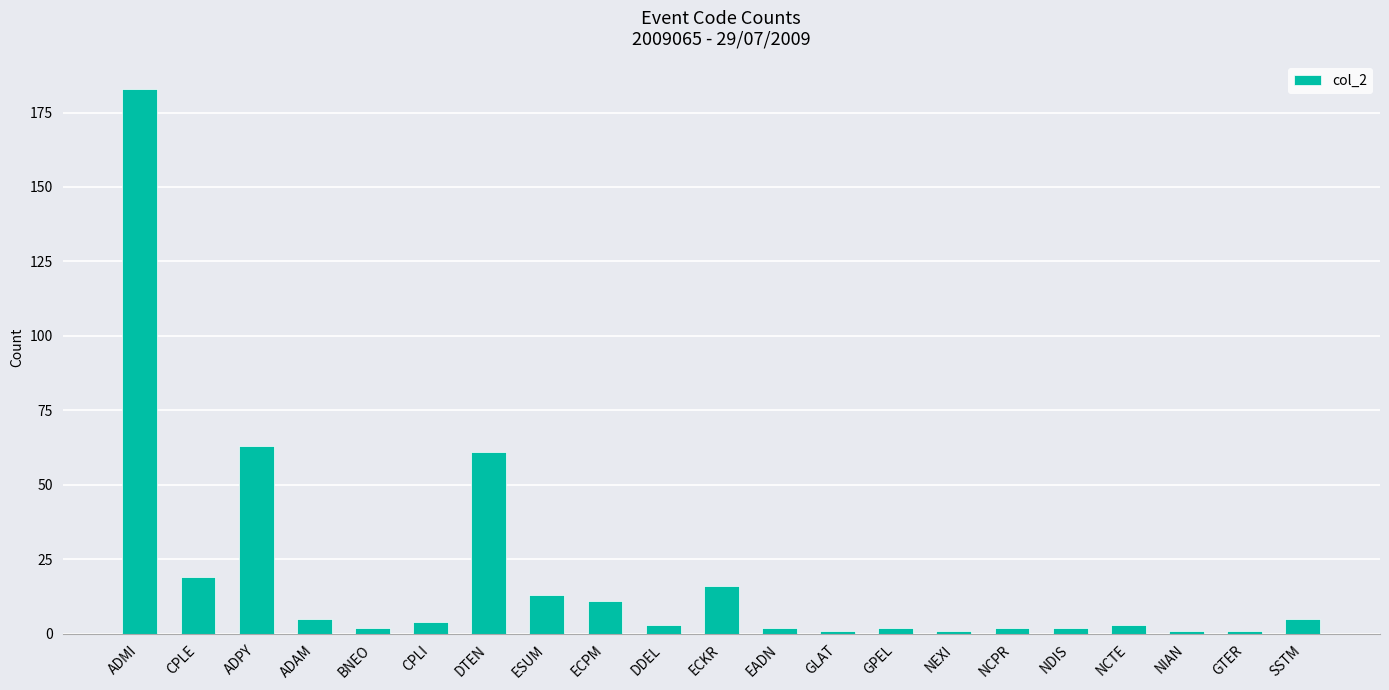

Are the bars horizontal?

No